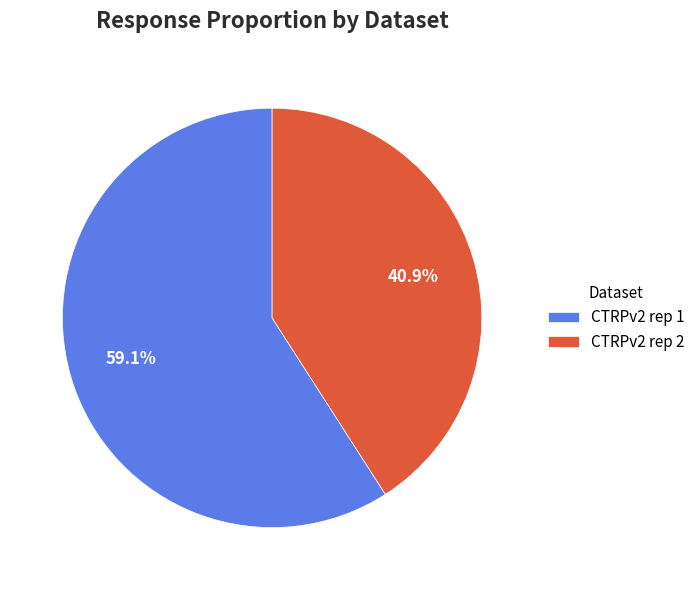

What is the majority slice?

CTRPv2 rep 1